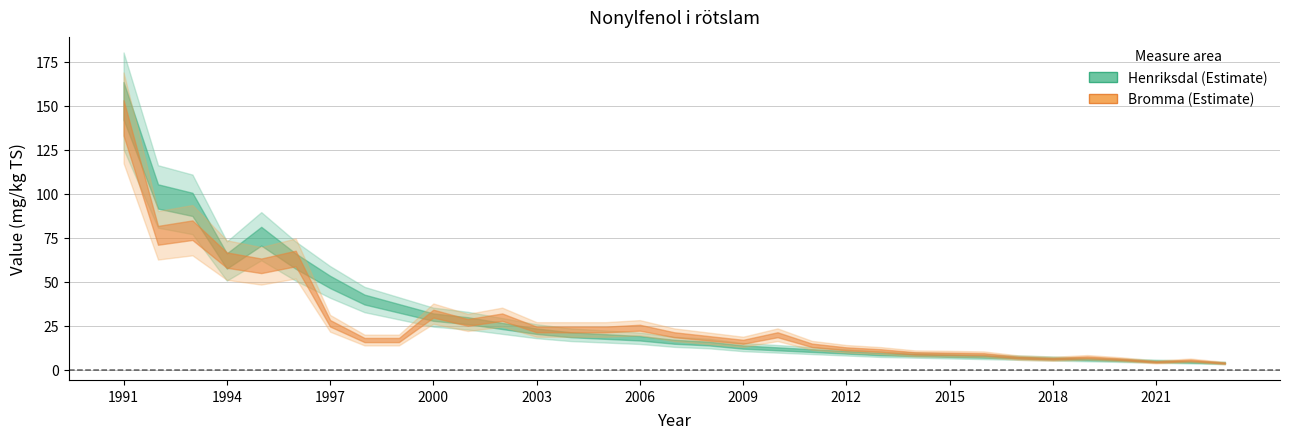

Reading right to left, extract all data points from this chart.

Bromma: 2023=3.9	2022=5.5	2021=4.5	2020=6.1	2019=7.2	2018=6.3	2017=7.0	2016=8.9	2015=9.2	2014=9.4	2013=11.0	2012=12.0	2011=14.0	2010=20.0	2009=16.0	2008=18.0	2007=20.0	2006=24.0	2005=23.0	2004=23.0	2003=23.0	2002=30.0	2001=27.0	2000=32.0	1999=17.0	1998=17.0	1997=26.5	1996=63.3	1995=59.2	1994=62.4	1993=79.4	1992=76.5	1991=143.2
Henriksdal: 2023=4.0	2022=4.5	2021=5.0	2020=5.5	2019=6.0	2018=6.5	2017=7.0	2016=7.5	2015=8.0	2014=8.5	2013=9.0	2012=10.0	2011=11.0	2010=12.0	2009=13.0	2008=15.0	2007=16.0	2006=18.0	2005=19.0	2004=20.0	2003=22.0	2002=25.0	2001=28.0	2000=30.0	1999=35.0	1998=40.0	1997=50.0	1996=61.8	1995=76.0	1994=61.9	1993=94.1	1992=98.6	1991=152.9